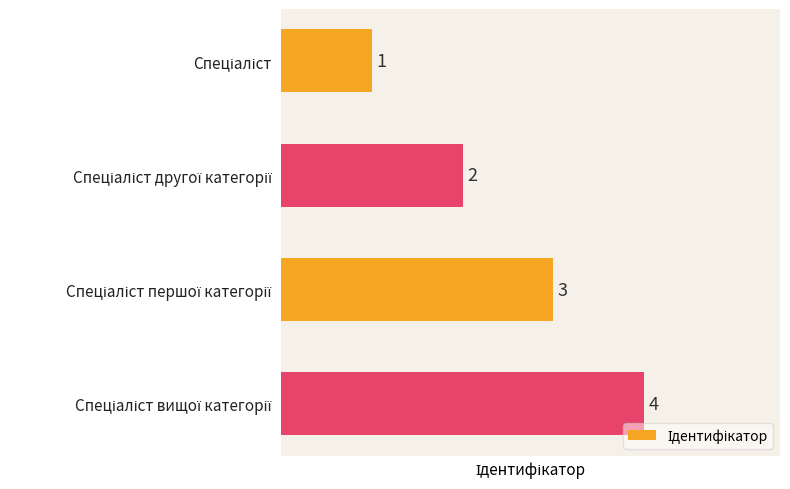

What is the value of the 1st bar from the top?

1